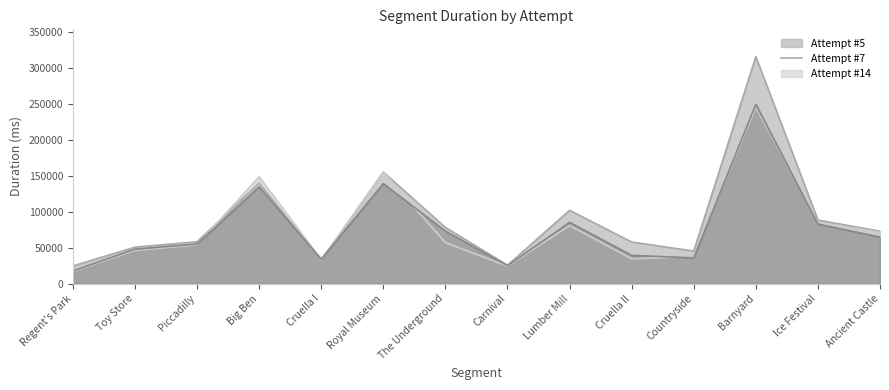

At which label does Attempt #7's Duration (ms) reach its minimum?

Regent's Park